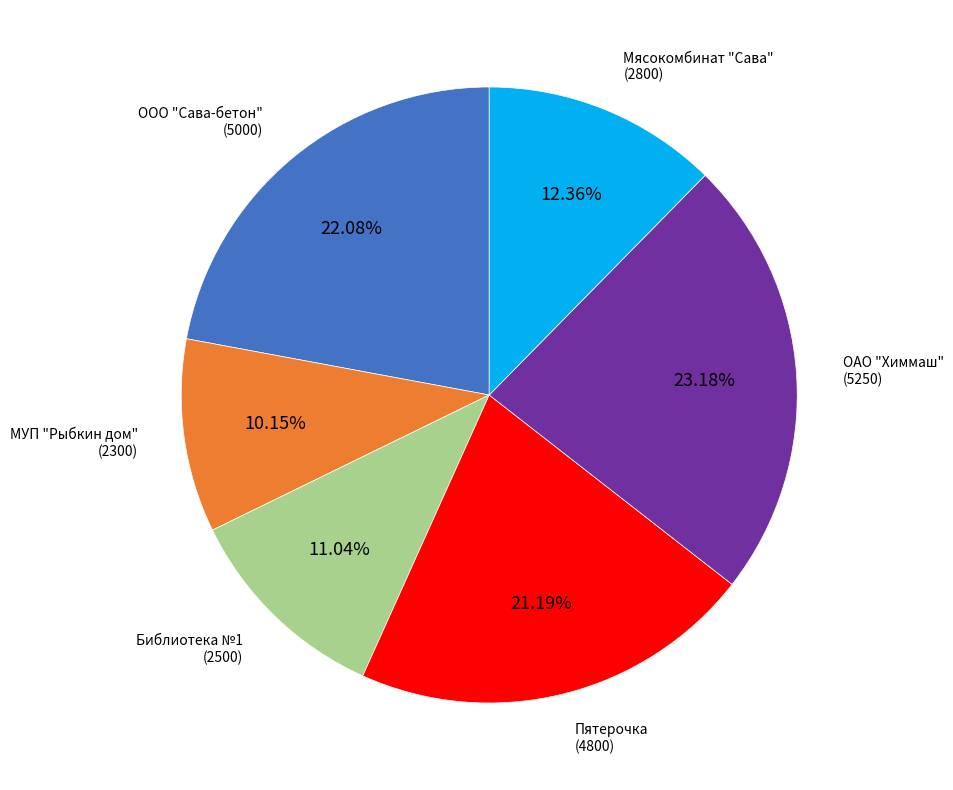

Does any single category account for the majority?

No